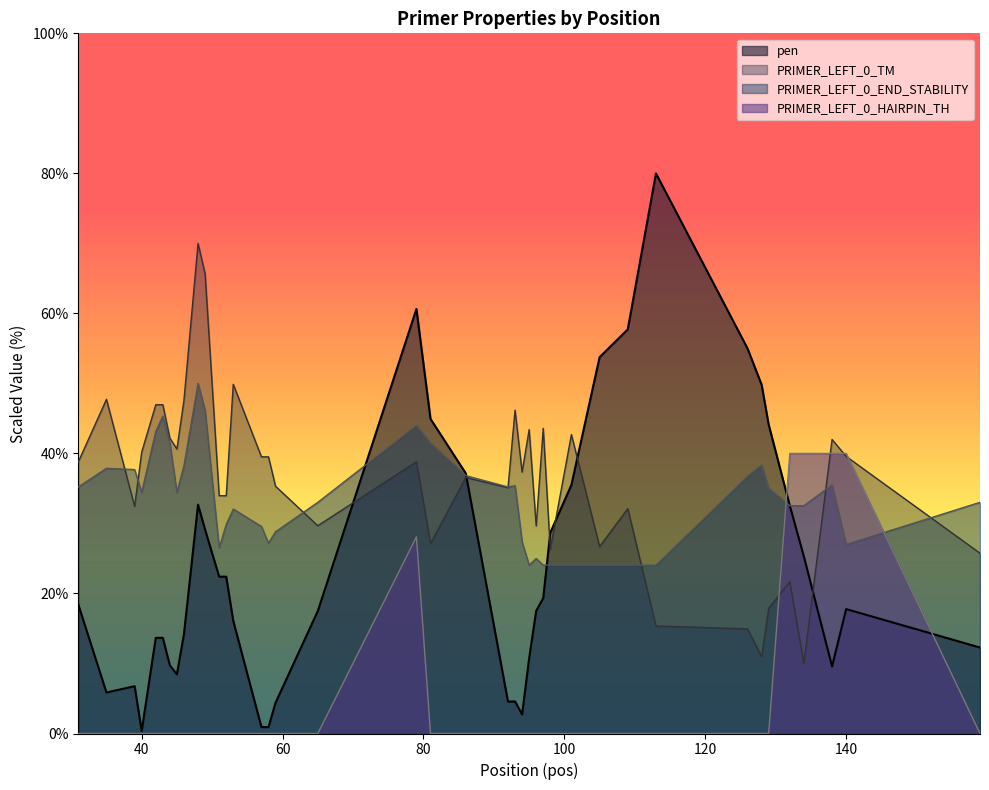

What is the highest value of the PRIMER_LEFT_0_END_STABILITY series?

50.0